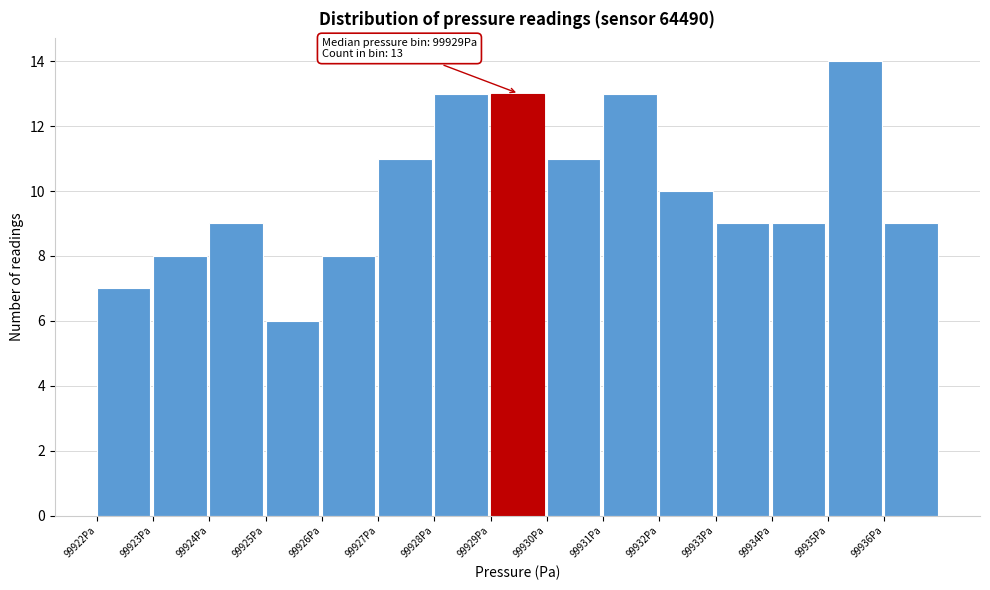

Reading left to right, transcribe all the data shown in this chart.

99922Pa=7	99923Pa=8	99924Pa=9	99925Pa=6	99926Pa=8	99927Pa=11	99928Pa=13	99929Pa=13	99930Pa=11	99931Pa=13	99932Pa=10	99933Pa=9	99934Pa=9	99935Pa=14	99936Pa=9